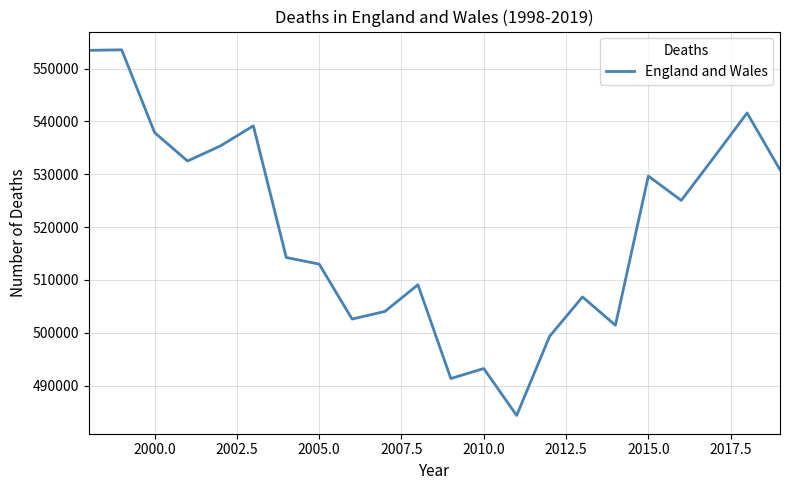

What is the difference between the maximum and minimum values?

69165